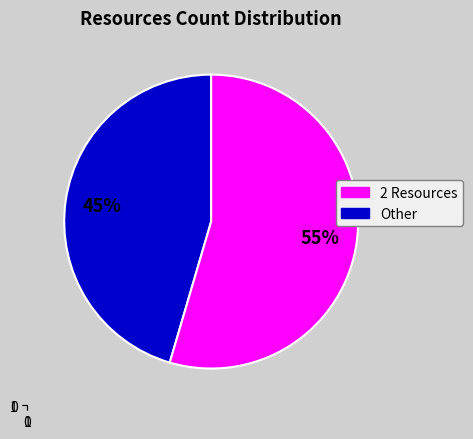

Does any single category account for the majority?

Yes